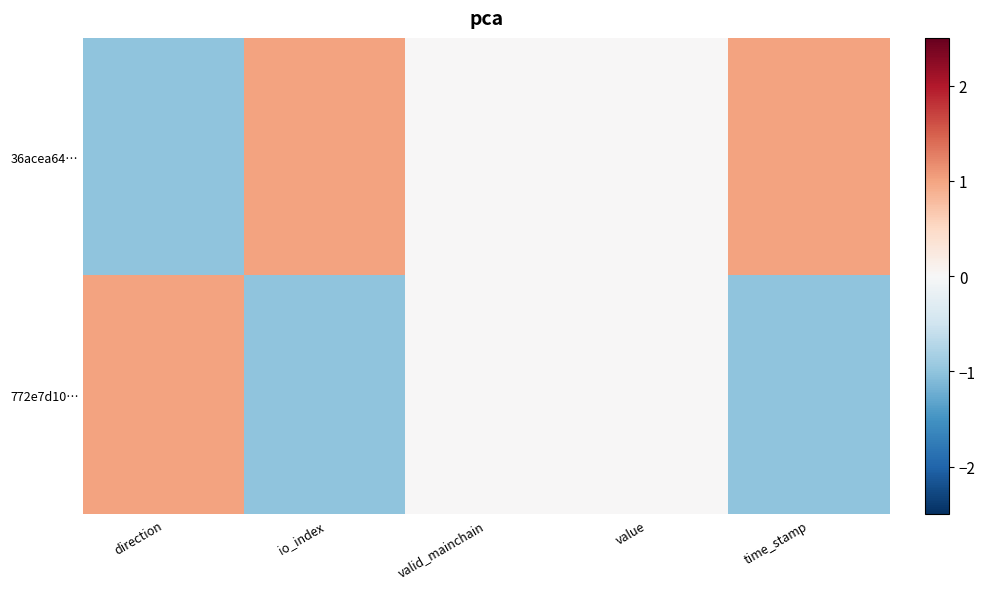

Reading left to right, what are all the values shown in this chart?

36acea64…: direction=-1	io_index=1	valid_mainchain=0	value=0	time_stamp=1
772e7d10…: direction=1	io_index=-1	valid_mainchain=0	value=0	time_stamp=-1